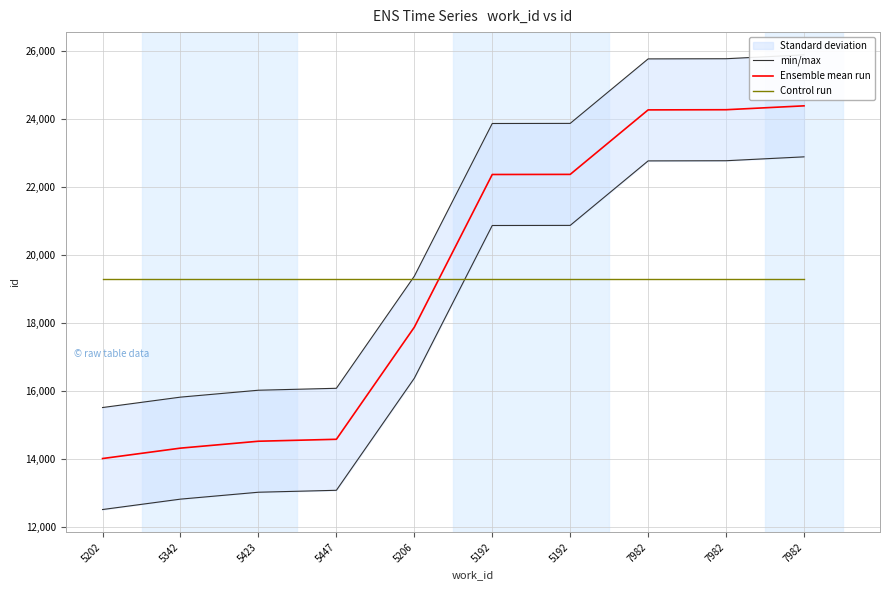

Is it true that Control run equals 19306 at 5206?

True